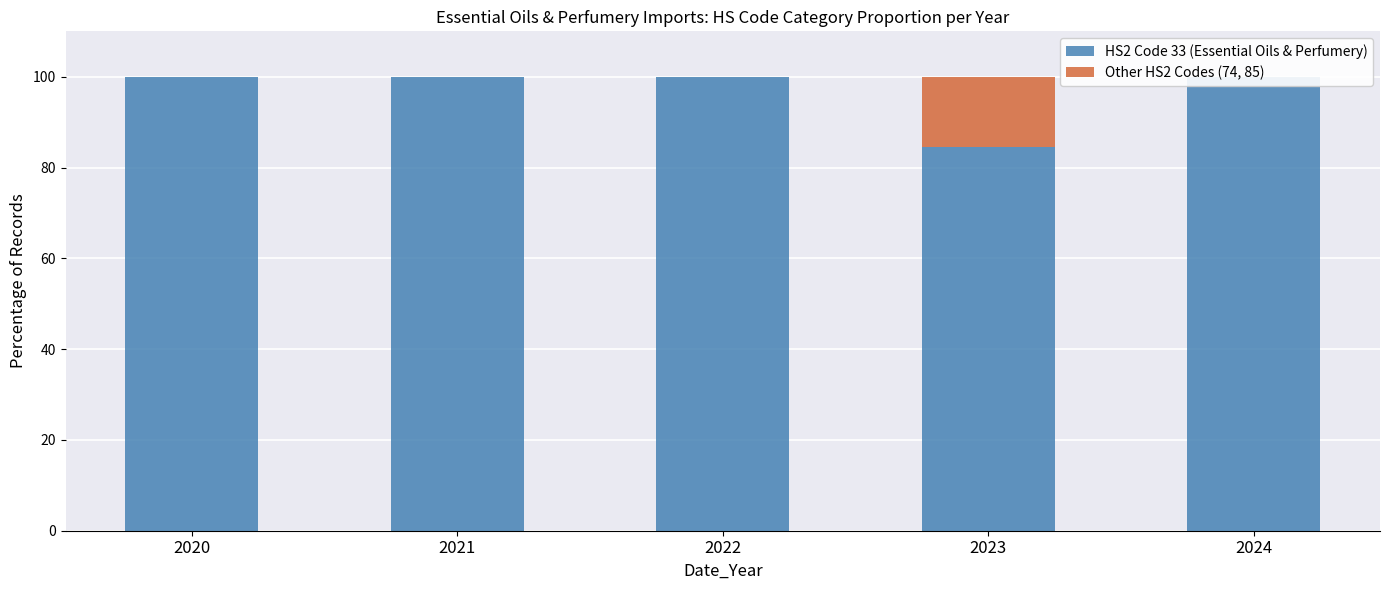

Reading left to right, list all the values displayed in this chart.

HS2 Code 33 (Essential Oils & Perfumery): 2020=100.0	2021=100.0	2022=100.0	2023=84.6	2024=100.0
Other HS2 Codes (74, 85): 2020=0.0	2021=0.0	2022=0.0	2023=15.4	2024=0.0